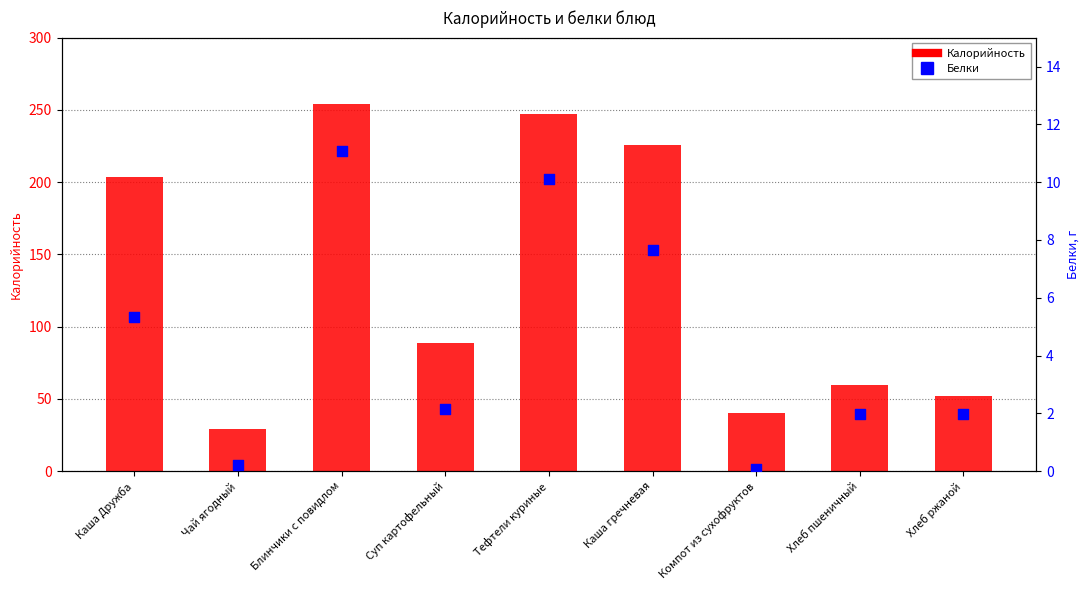

Which series contains the highest Y value?

Калорийность